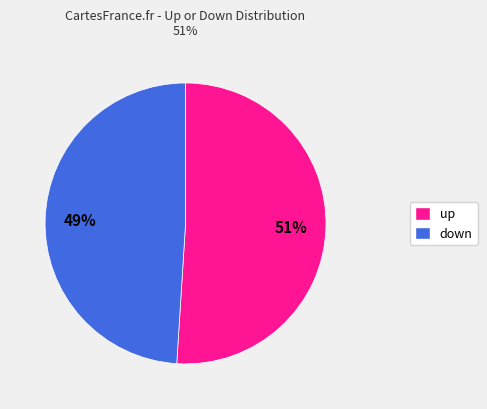

Does up account for over 50% of the chart?

Yes